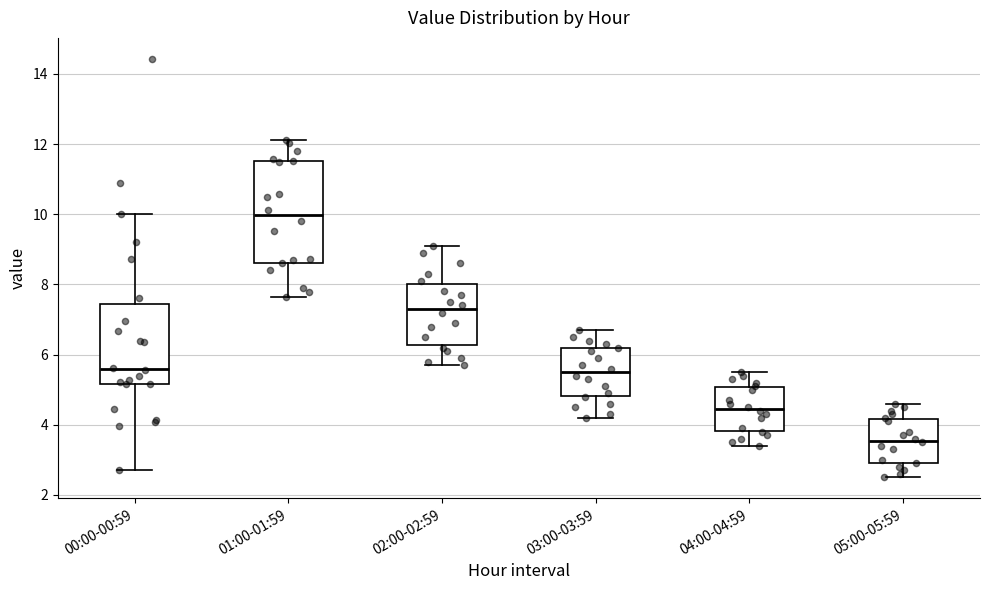

Where is the upper edge of the box for 03:00-03:59 on the y-axis? The values are not printed on the chart, so give them approximately, as read against the axis.

6.2